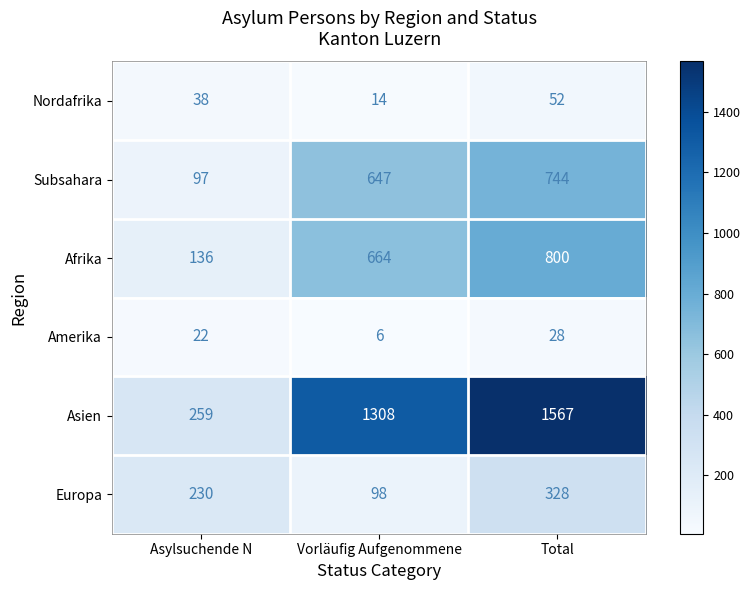

What is the greatest value displayed?

1567